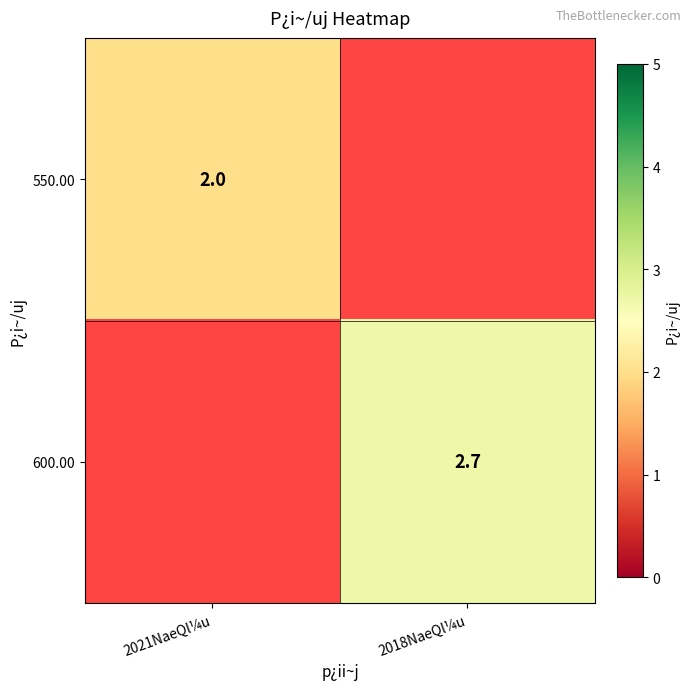

Is it true that 600.00 equals 4.3 at 2018NaeQl¼u?

False